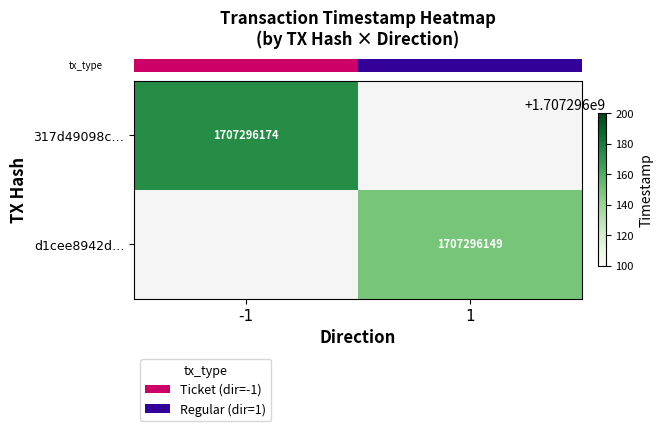

Reading right to left, extract all data points from this chart.

317d49098cb8e7081cfdff48337ab1c0811131f: 1=0	-1=1707296174
d1cee8942d455ed108f1132977eac80552459bd: 1=1707296149	-1=0